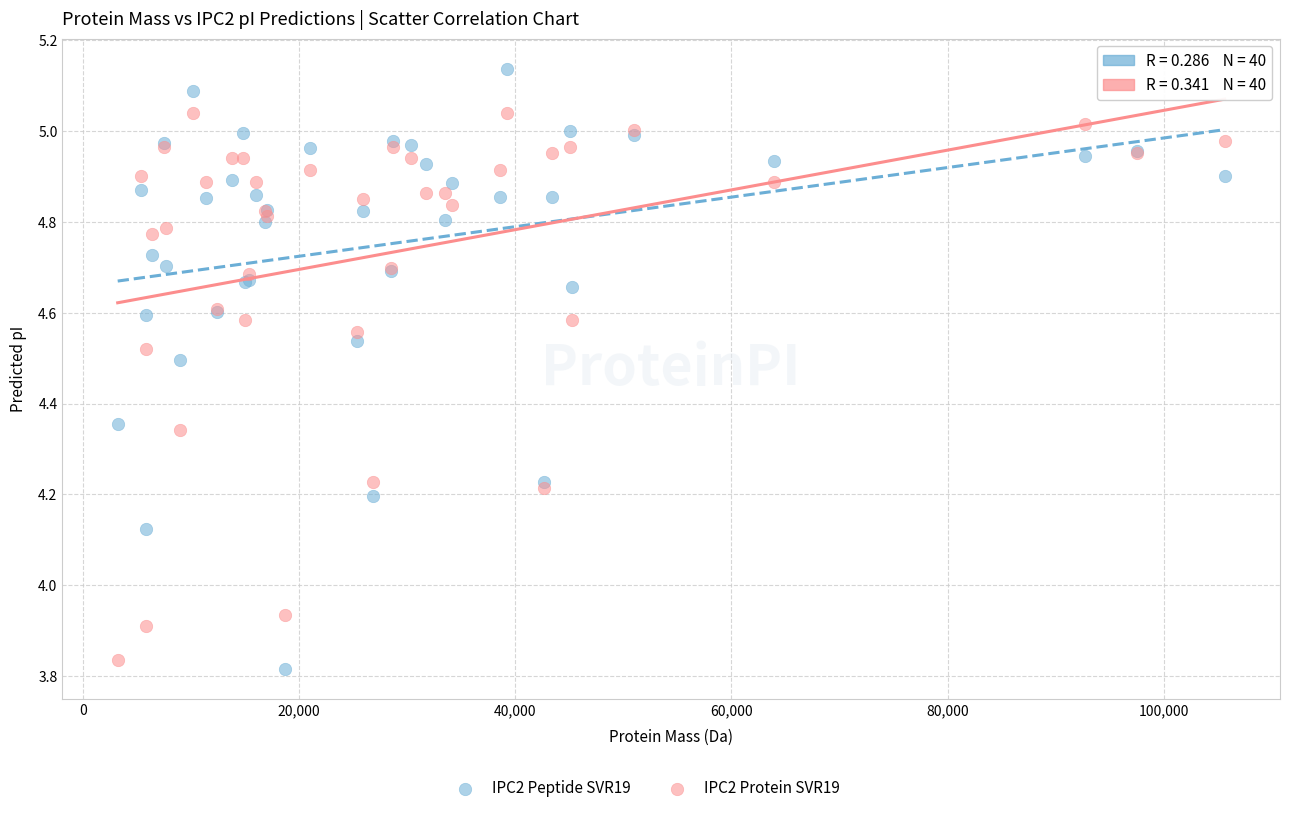

Which series has the widest spread of Y values?

IPC2 Peptide SVR19